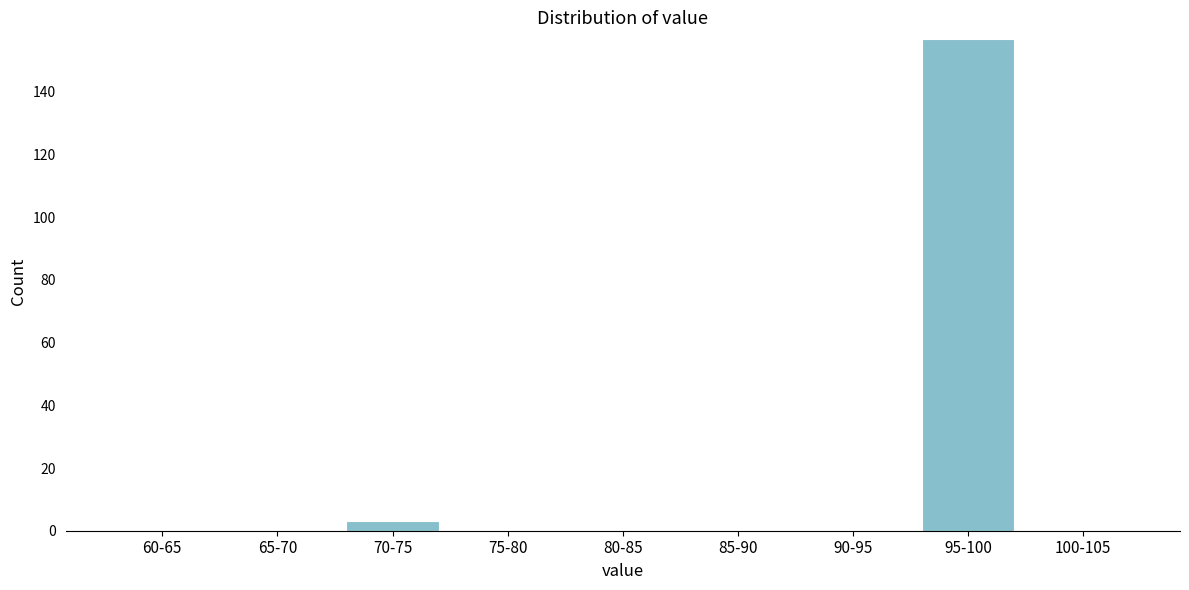

Reading left to right, extract all data points from this chart.

60-65=0	65-70=0	70-75=3	75-80=0	80-85=0	85-90=0	90-95=0	95-100=157	100-105=0